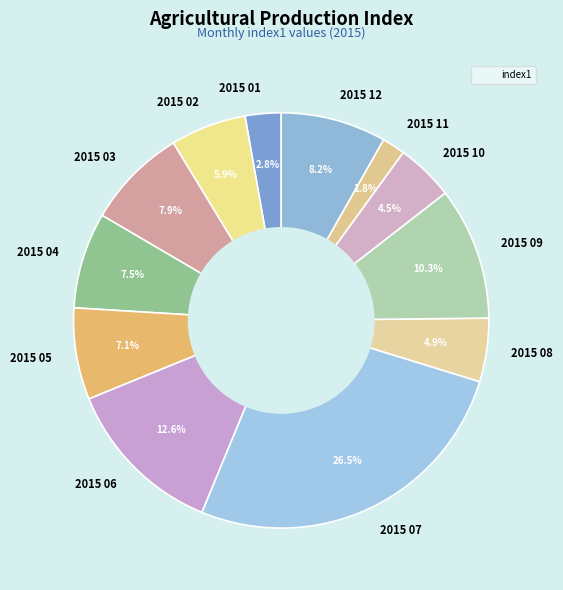

Between 2015 01 and 2015 12, which is larger?

2015 12